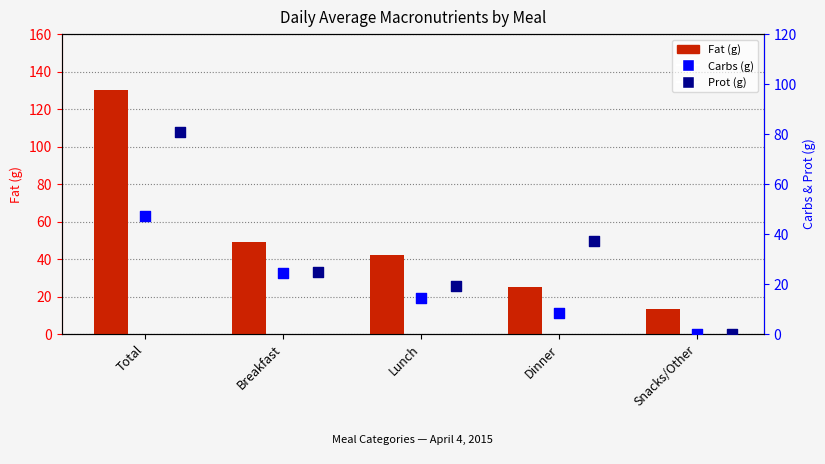

Which series has the widest spread of Y values?

Fat (g)